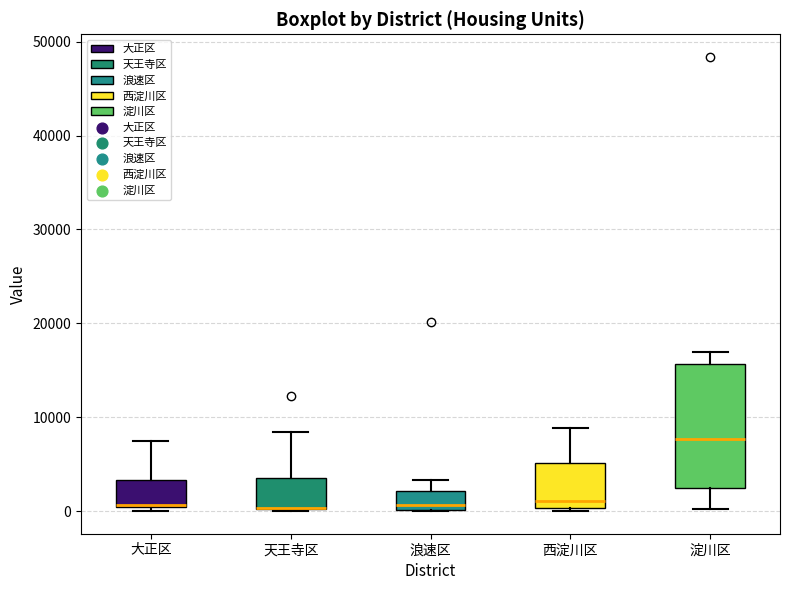

Reading left to right, read every box against the y-axis: the position of its median line, the range the box covers, and the ends of its whiskers. The values are not printed on the chart, so give them approximately, as read against the axis.

大正区: median 1000 (drawn on the box's lower edge), box 0 to 3000, whiskers 0 (just below the box's lower edge) to 7000
天王寺区: median 0 (drawn on the box's lower edge), box 0 to 4000, whiskers 0 to 8000
浪速区: median 1000, box 0 to 2000, whiskers 0 to 3000
西淀川区: median 1000, box 0 to 5000, whiskers 0 to 9000
淀川区: median 8000, box 2000 to 16000, whiskers 0 to 17000